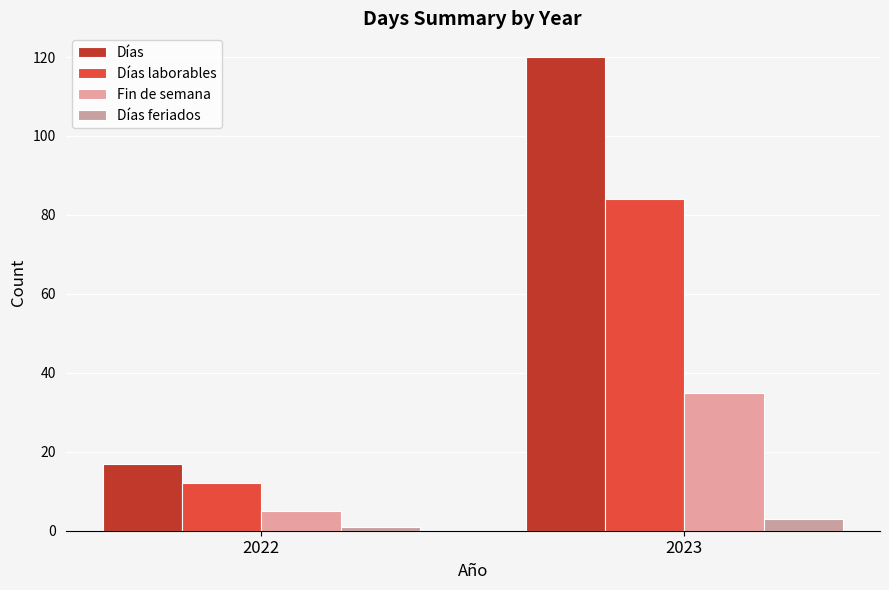

Is the value of Días feriados at 2022 greater than the value of Fin de semana at 2023?

No